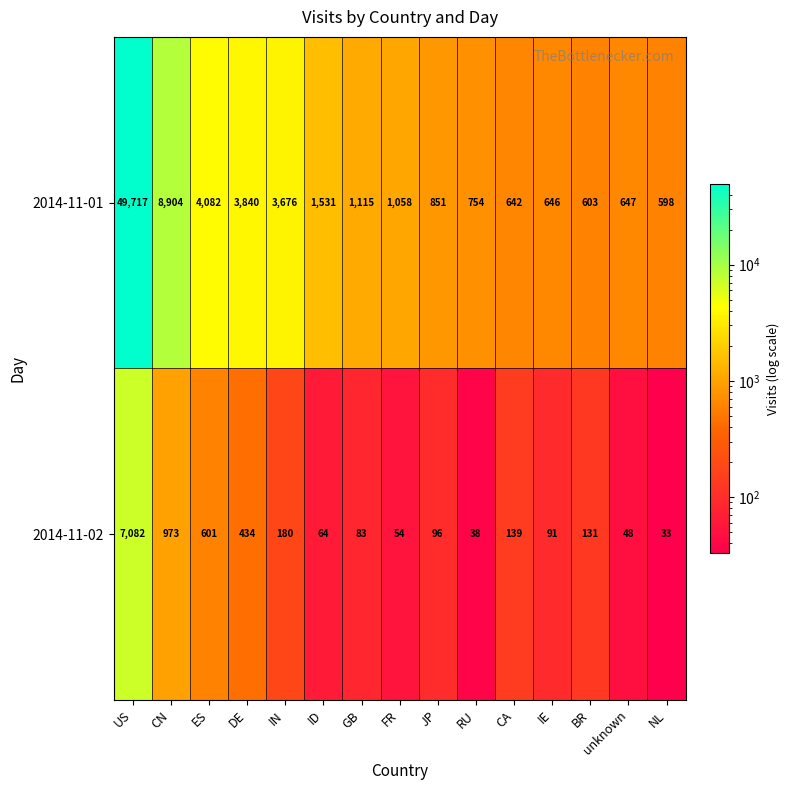

Which label corresponds to the largest value in the chart?

US